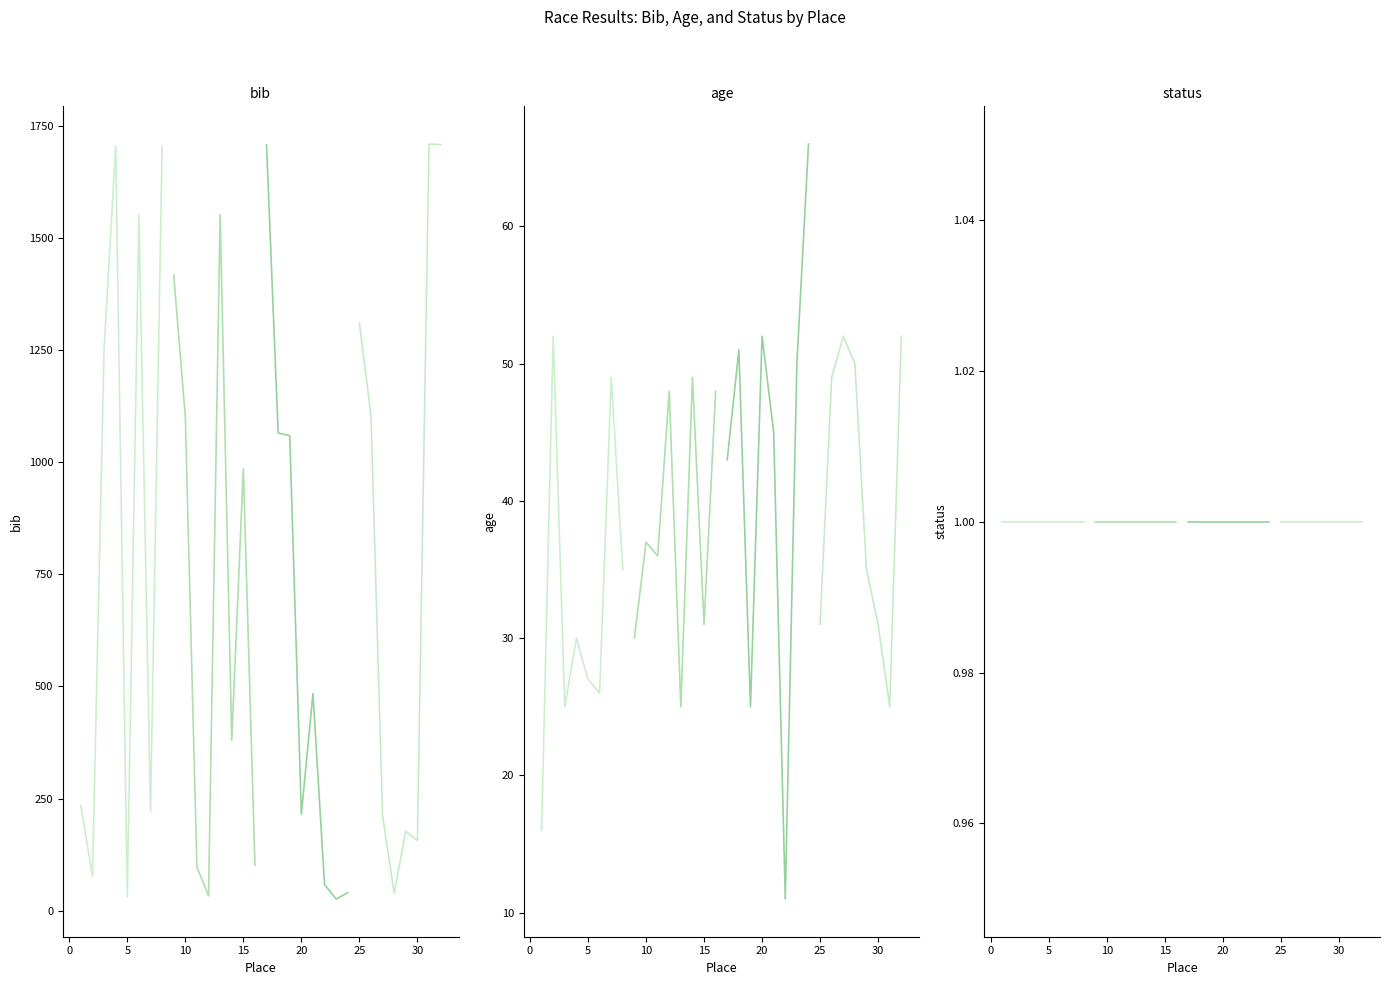

True or false: bib and status intersect in this chart.

False